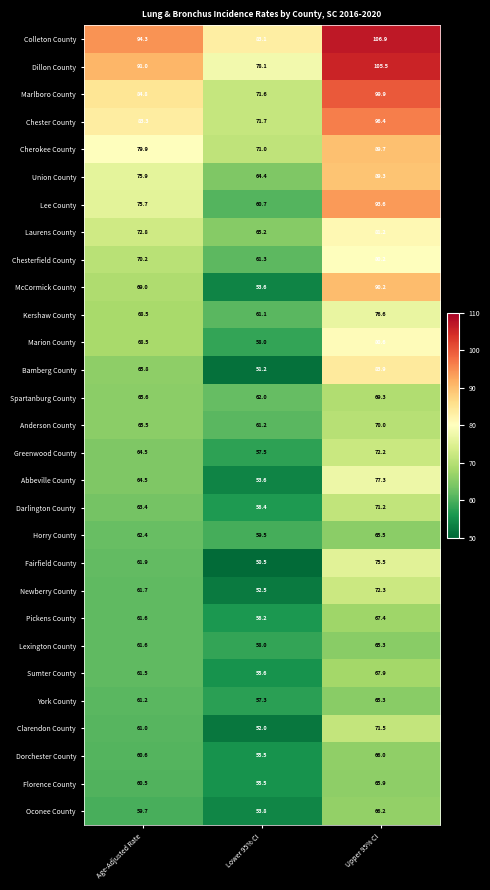

Count the number of data series in this chart.

29